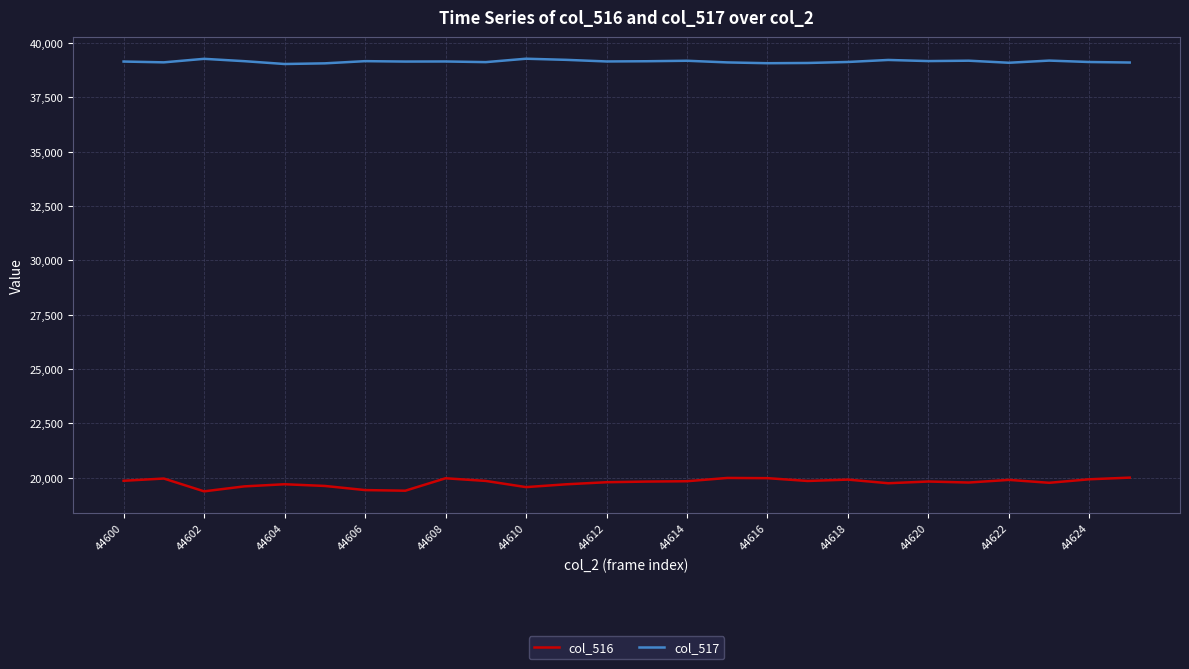

What is the difference between the maximum and minimum values in the col_516 series?

631